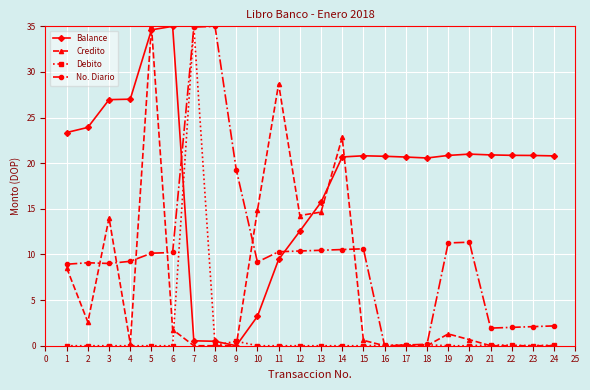

List the series in order of their overall mean, highest first.

Balance, No. Diario, Credito, Debito